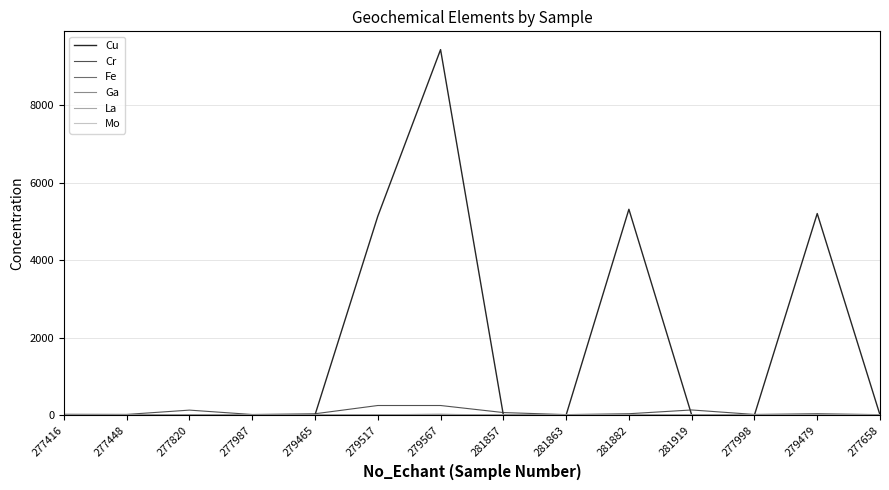

Which series changed the most between 279517 and 281863?

Cu